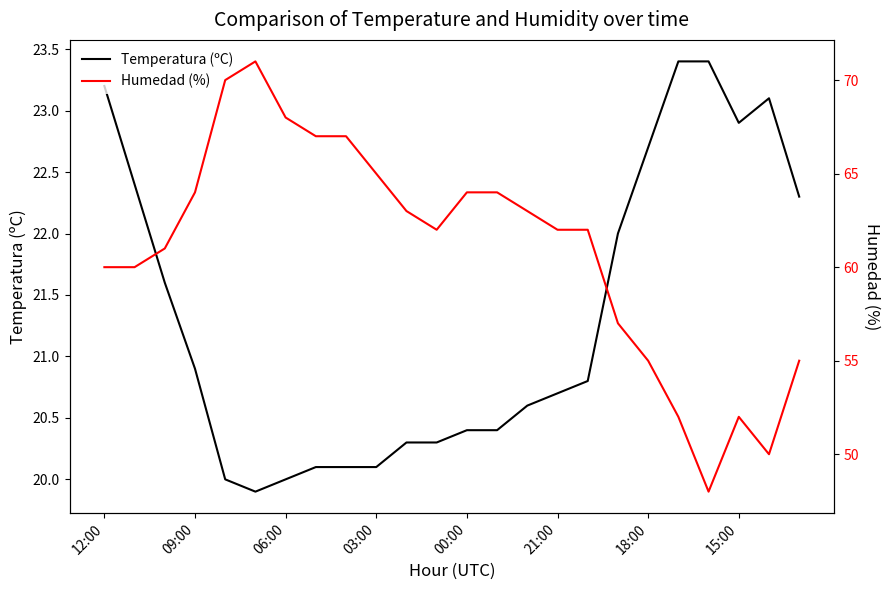

What is the maximum value for Temperatura (ºC)?

23.4